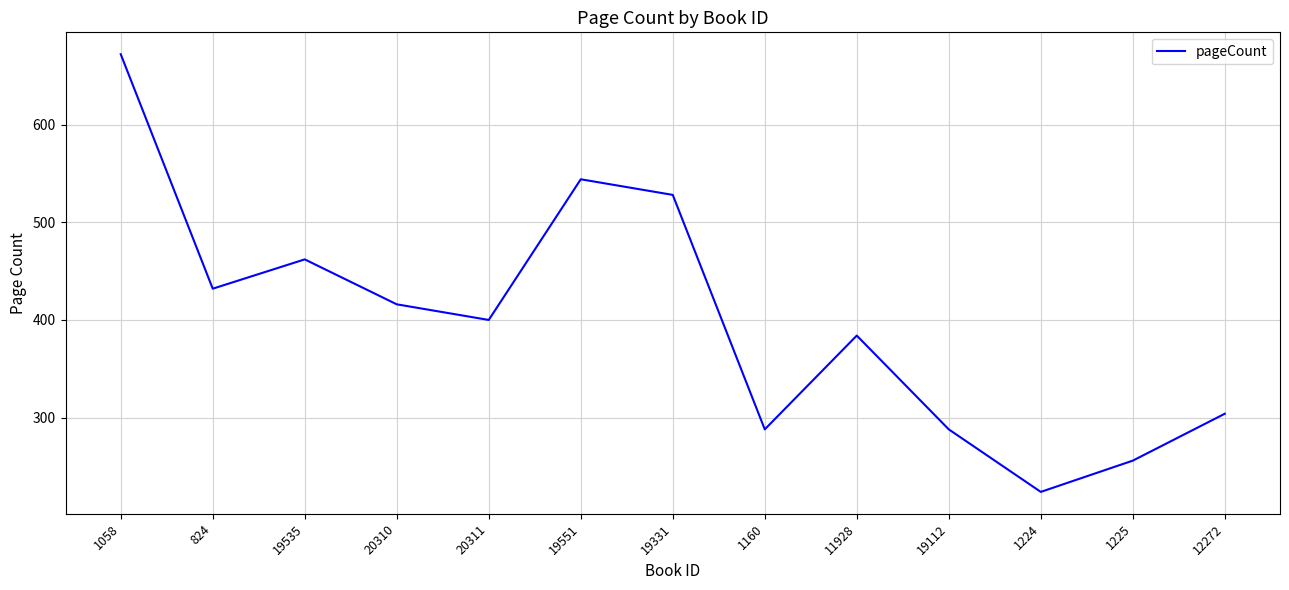

What is the approximate value at 824, to the nearest 50?

450